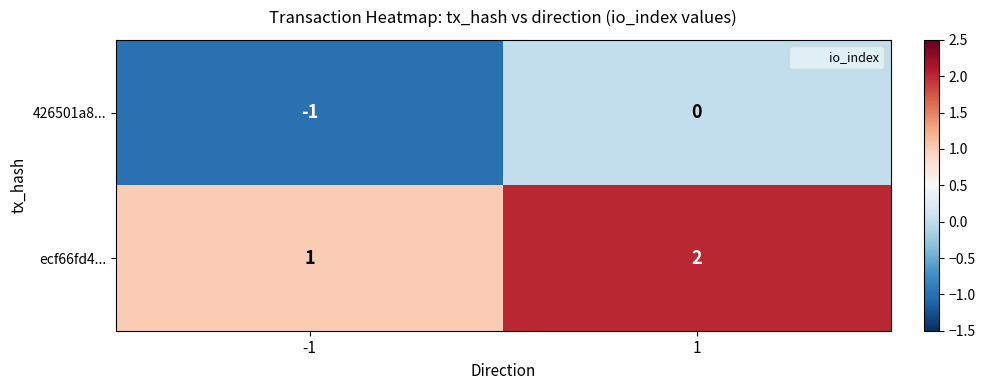

The 426501a8... series shows 0 at 1. True or false?

True